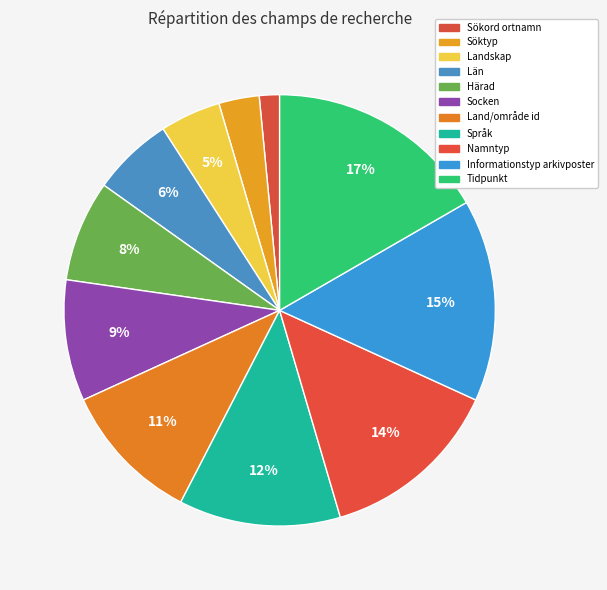

What percentage is the Söktyp slice, to the nearest percent?

3%